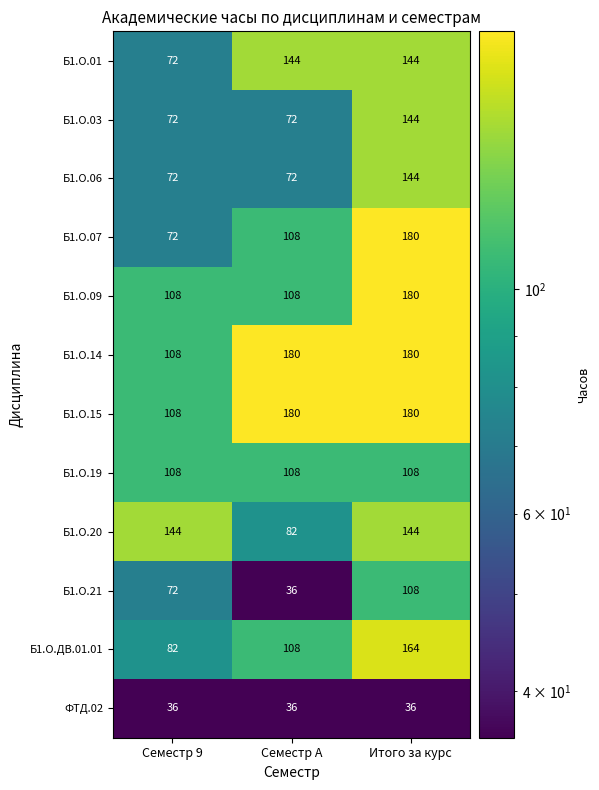

How many Б1.О.03 values are between 72 and 144?

3